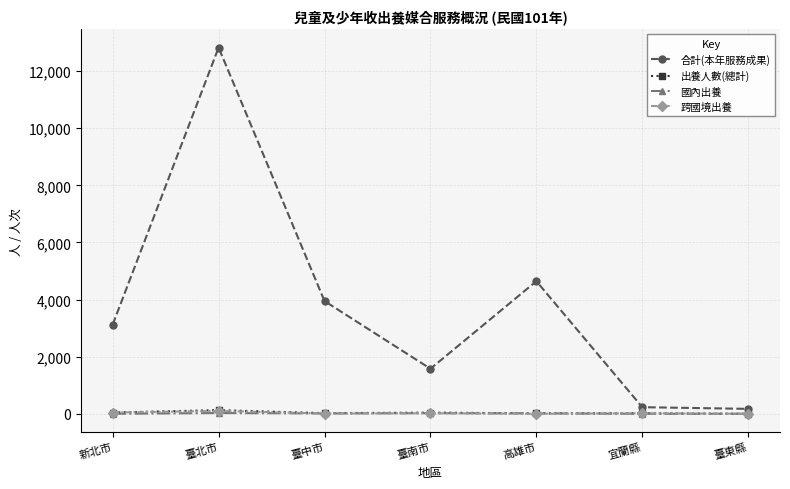

Between which two adjacent categories do 國內出養 and 跨國境出養 first intersect?

臺北市 and 臺中市